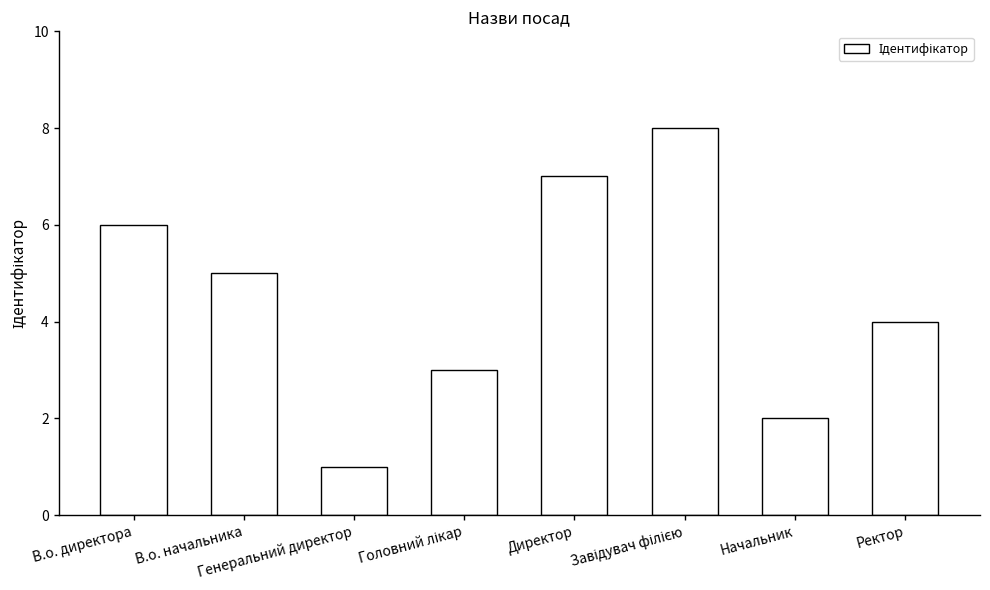

What is the difference between the second highest and minimum values?

6